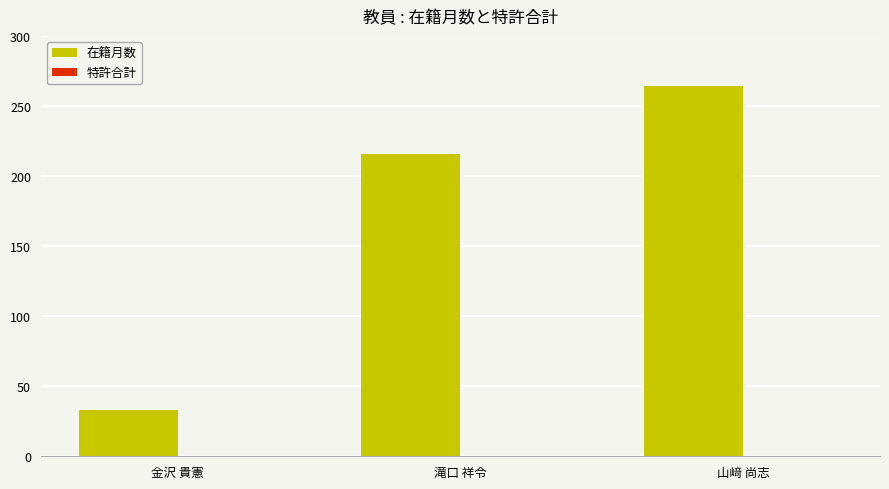

Rank the categories by value from highest to lowest.

山﨑 尚志, 滝口 祥令, 金沢 貴憲